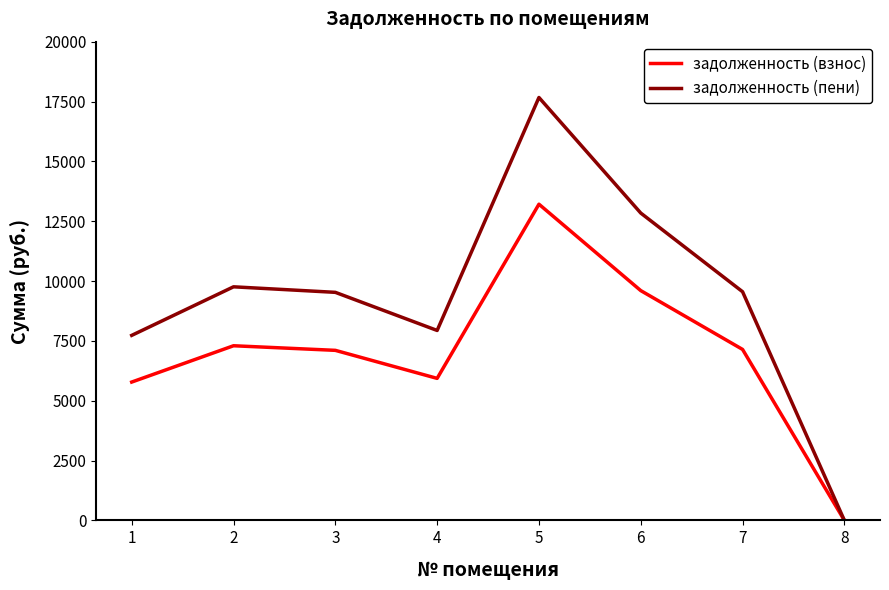

Is the value of задолженность (пени) at 5 greater than the value of задолженность (взнос) at 5?

Yes